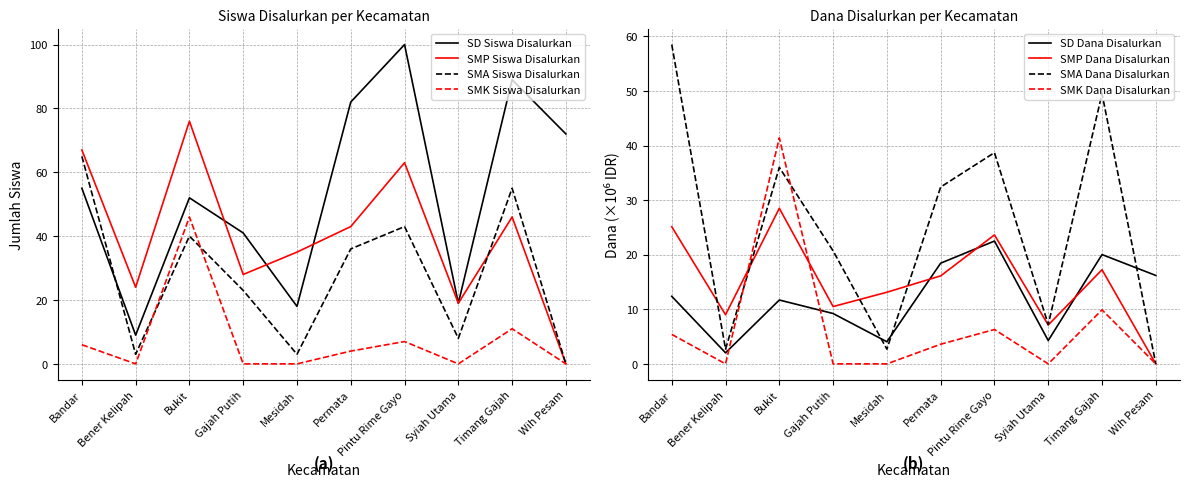

The value of SD Dana Disalurkan at Bandar is 7.5. True or false?

False